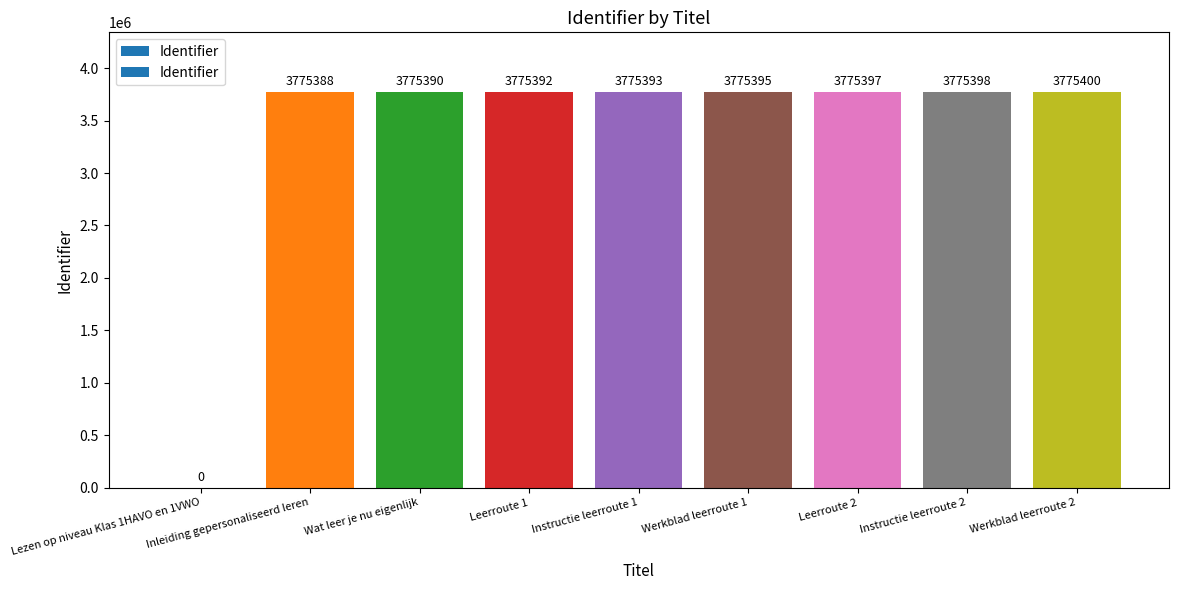

True or false: the data shows 3775392 at Leerroute 1.

True